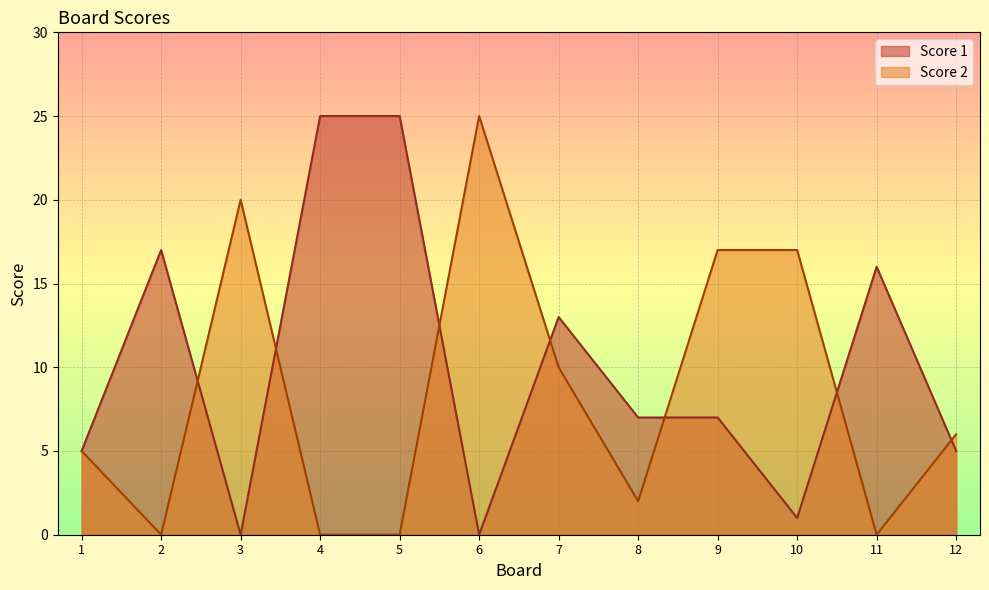

What is the difference between the highest and lowest values at 9?

10